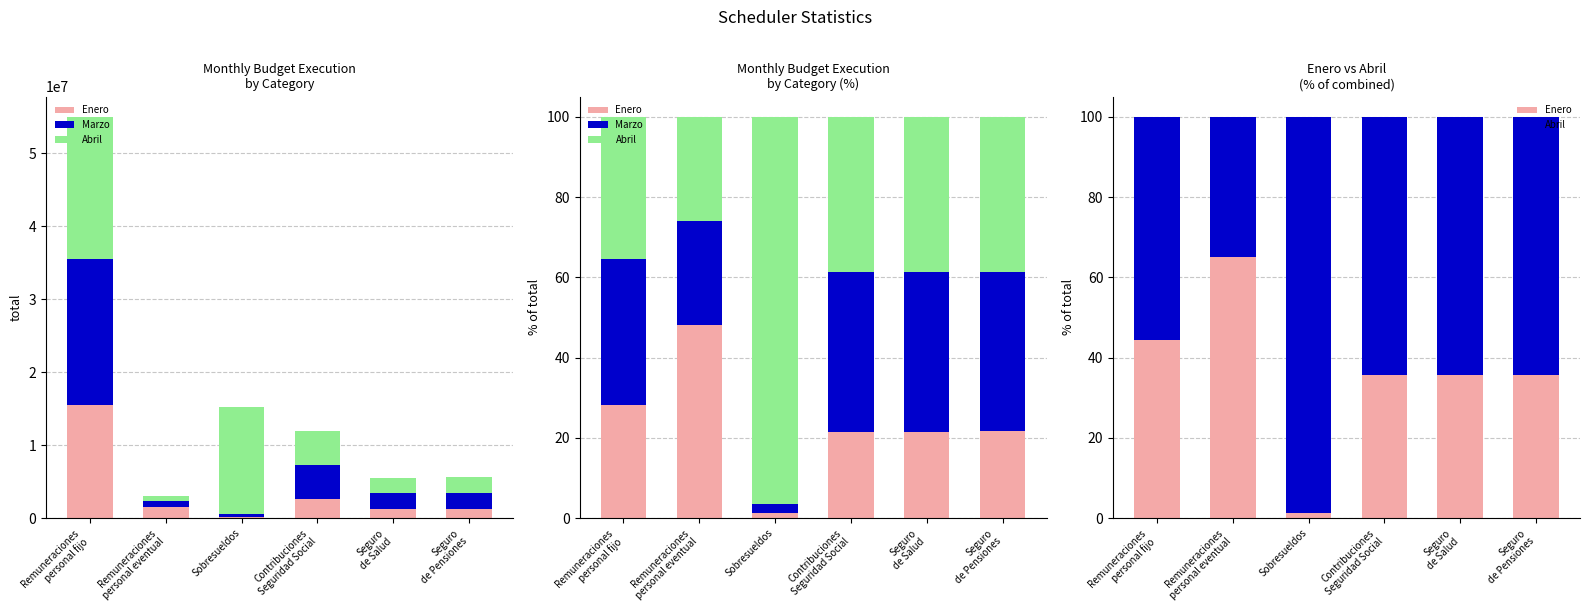

What is the value of the Enero bar at the 4th from the left?

35.8